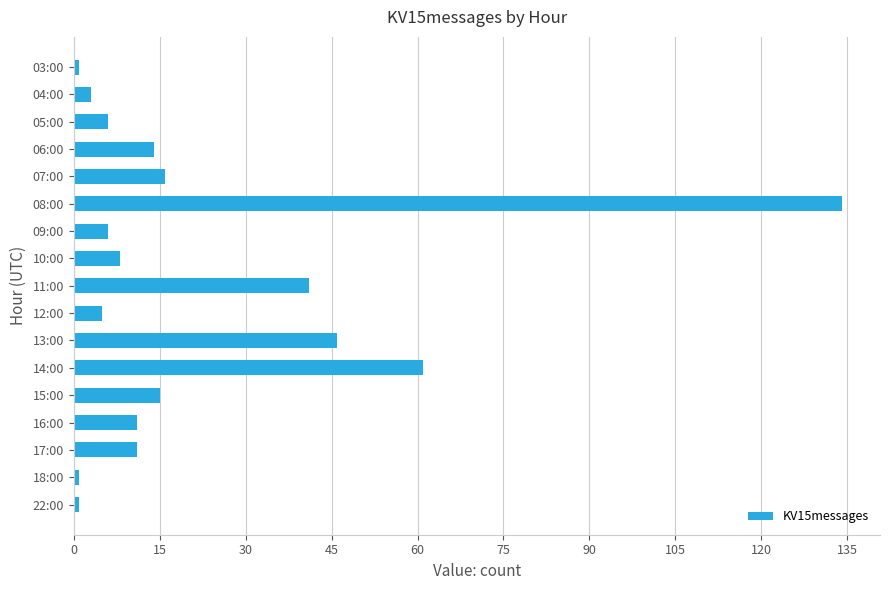

At which label is the value closest to 67?

14:00